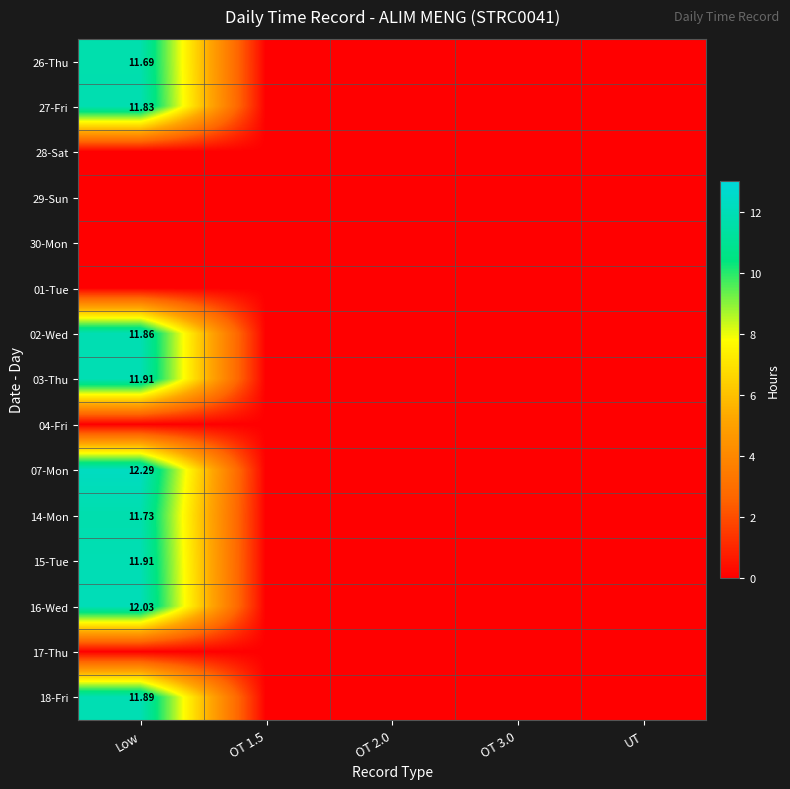

The 07-Mon series shows 12.3 at Low. True or false?

True